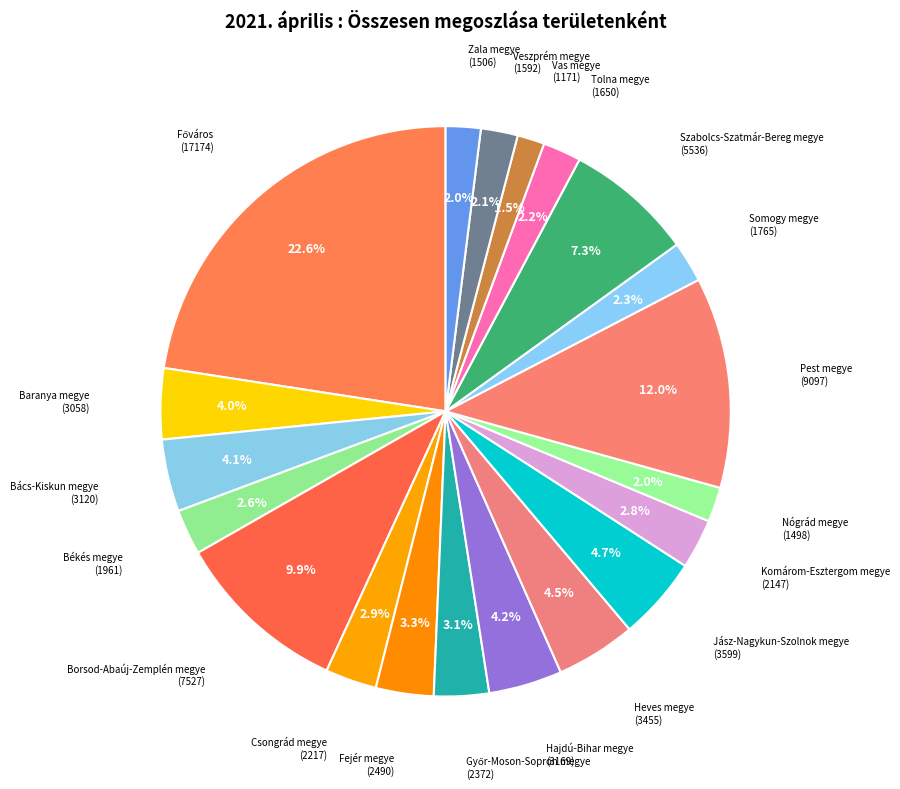

Does Jász-Nagykun-Szolnok megye represent more than half of the total?

No